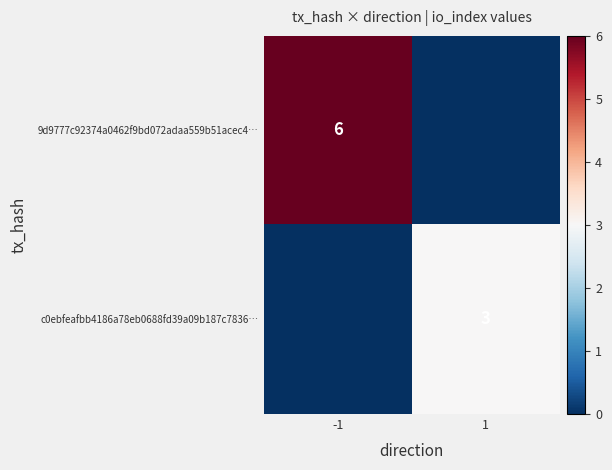

The 9d9777c92374a0462f9bd072adaa559b51acec4… series shows 6 at -1. True or false?

True